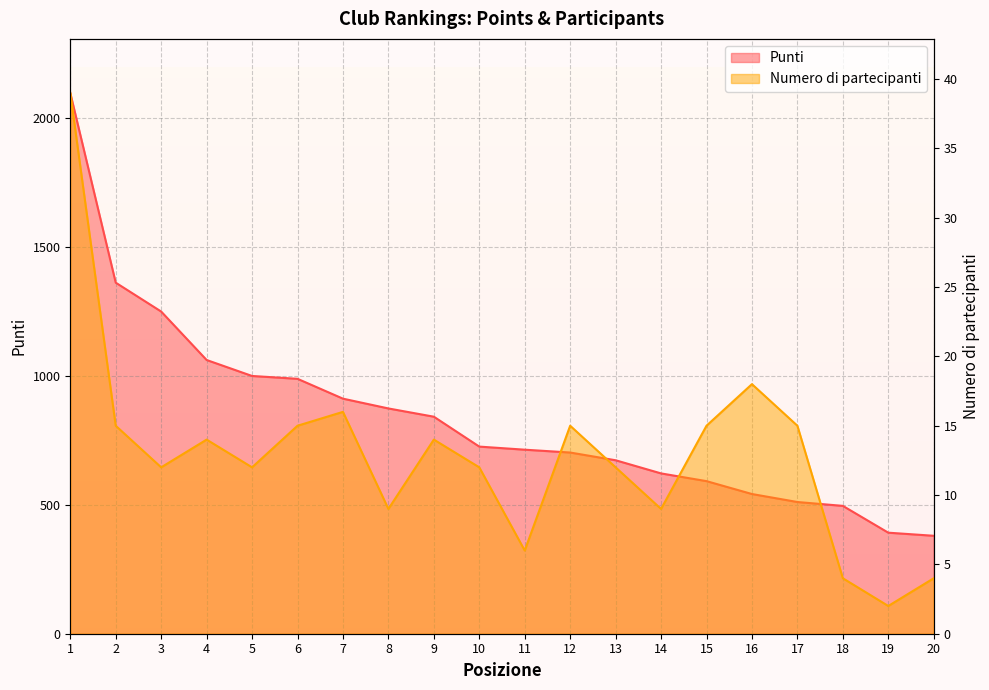

What is the total value across all series at 14?

631